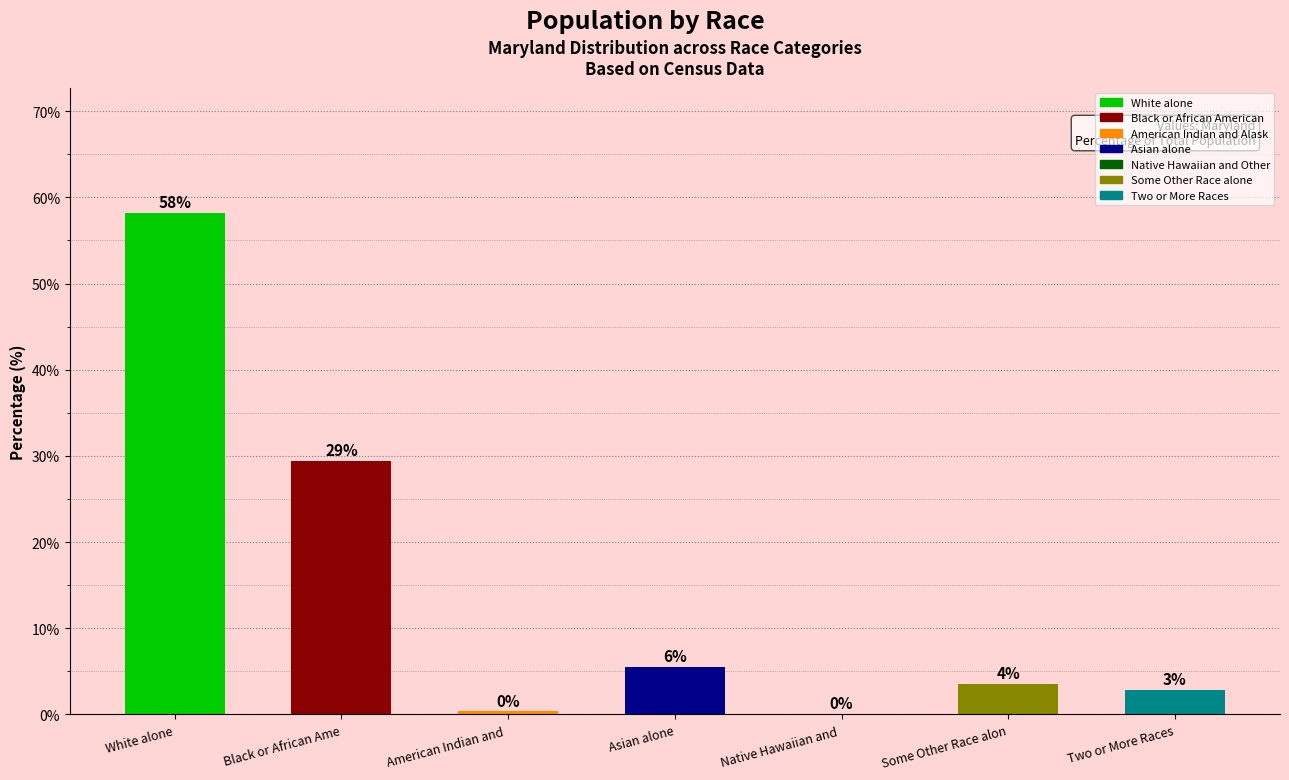

Are the bars horizontal?

No